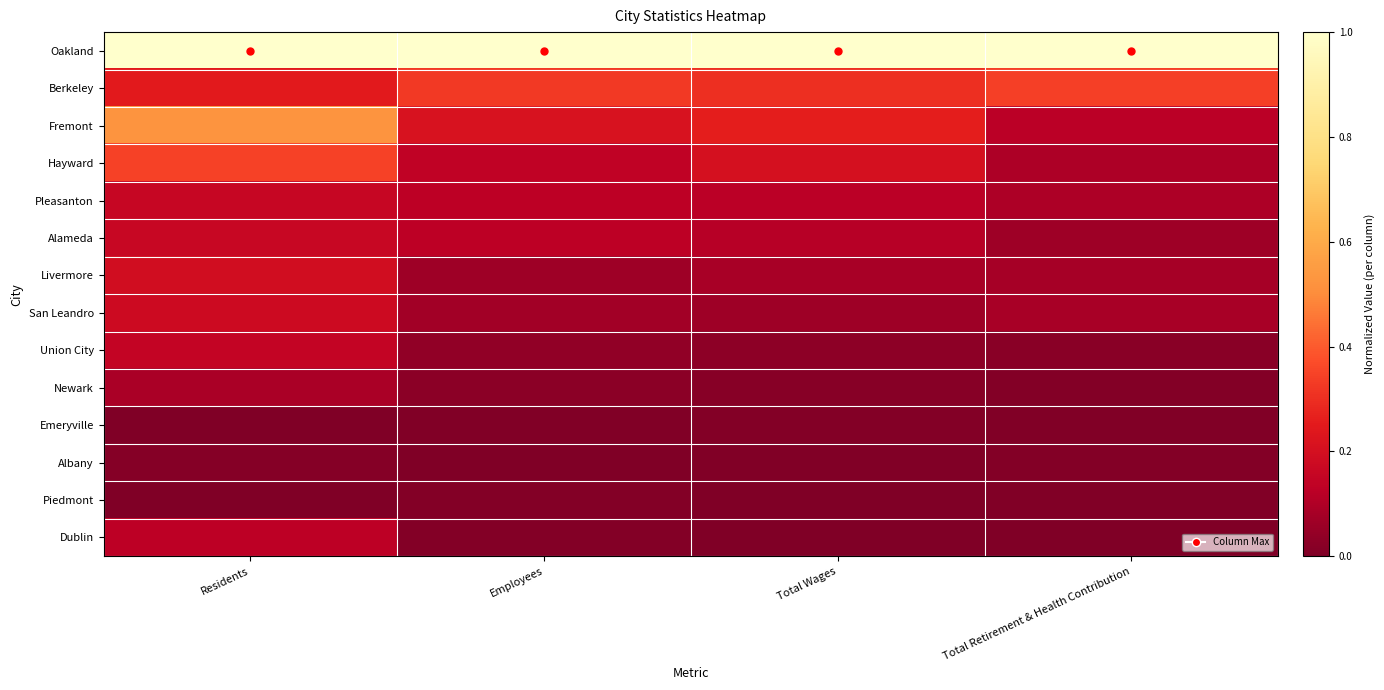

At how many categories does at least one series exceed 0?

4